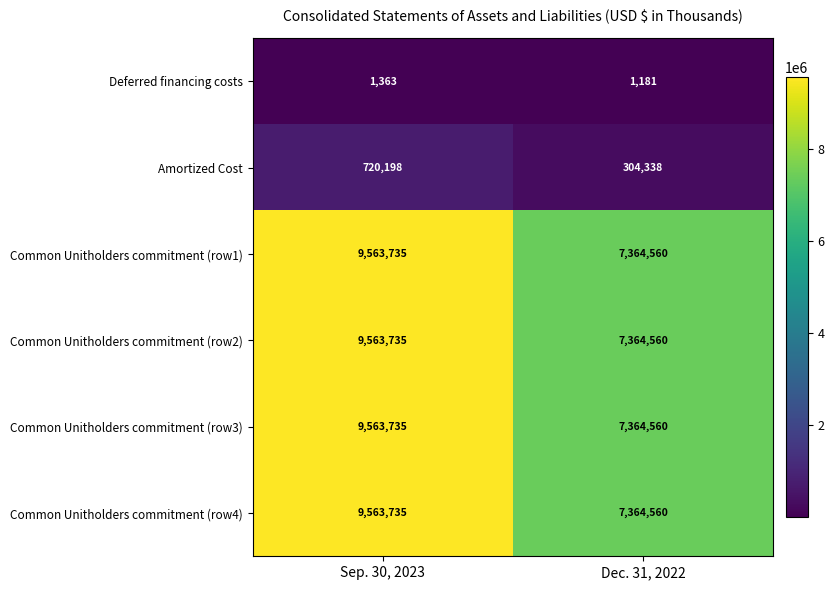

What value does the Deferred financing costs series have at Sep. 30, 2023, to the nearest 5?

1365